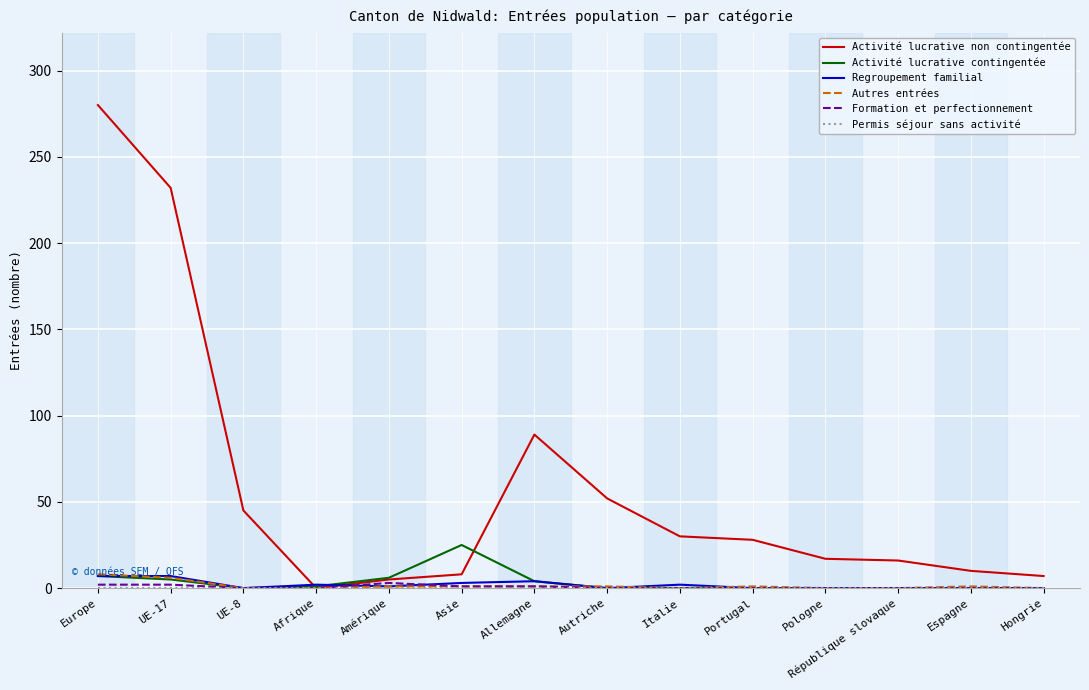

Which series has the largest total across all categories?

Activité lucrative non contingentée